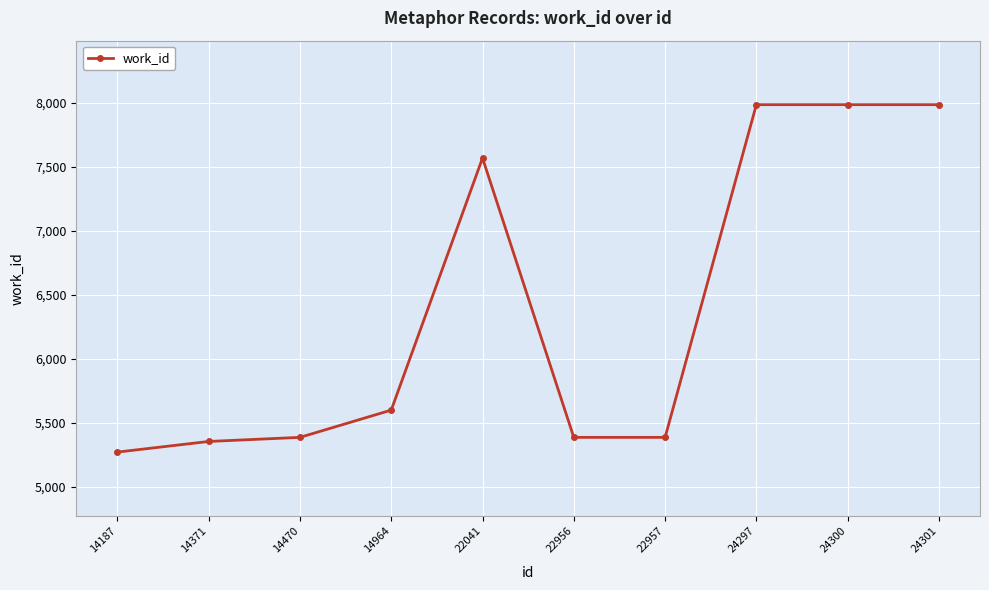

True or false: the data shows 5385 at 22957.

True